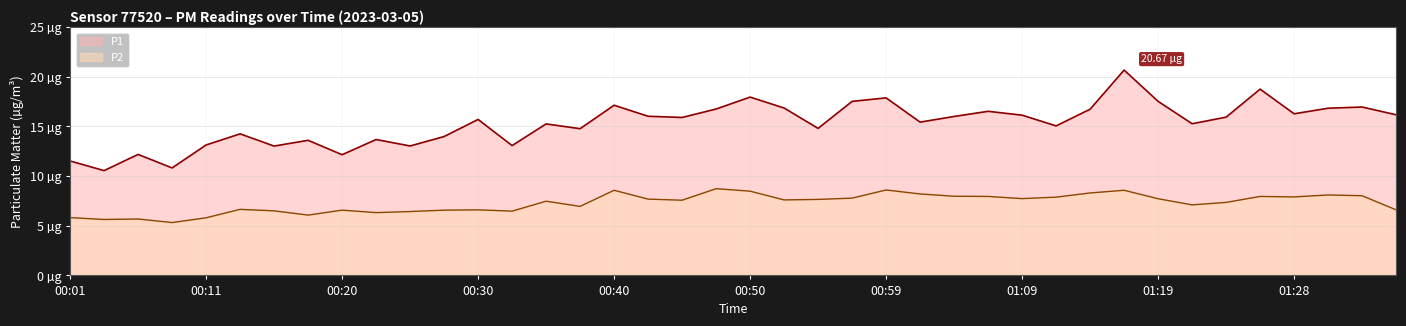

List the series in order of their peak value, lowest first.

P2, P1